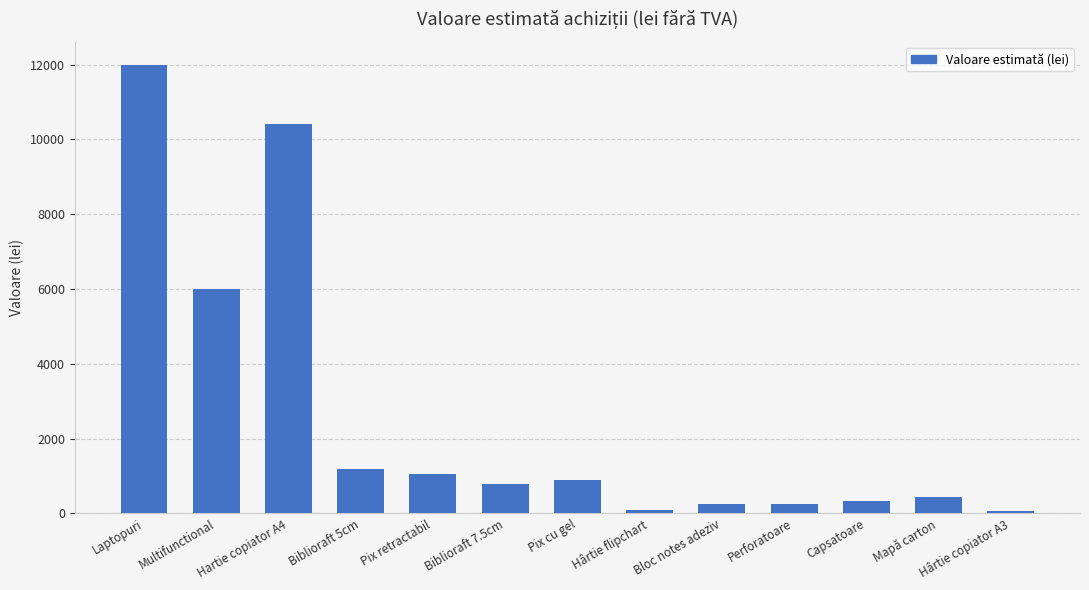

What is the difference between the maximum and minimum values?

11943